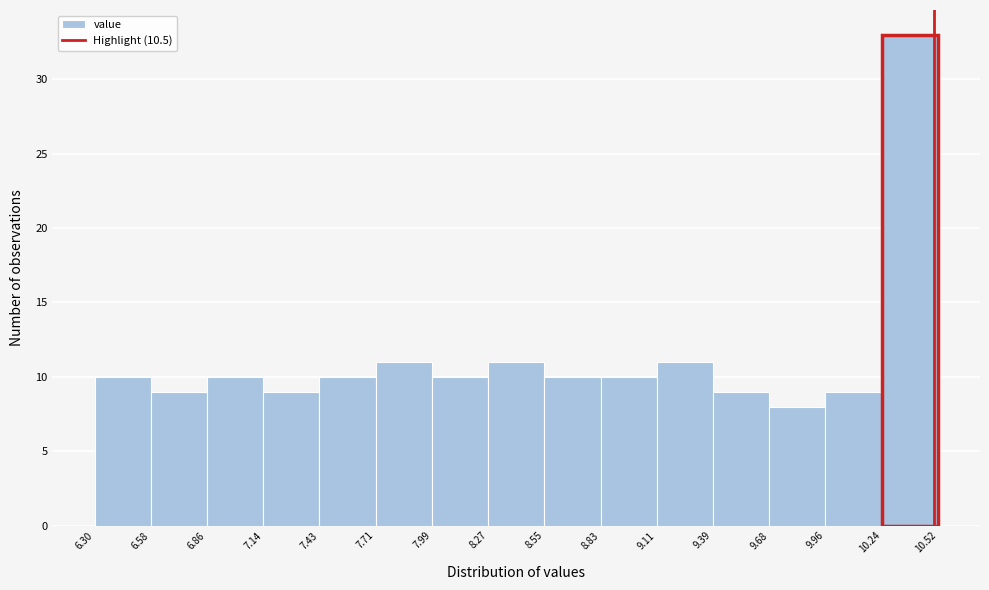

Reading left to right, transcribe this chart: for each bar, give the range it covers on the x-axis and its height. The values are not printed on the chart, so give them approximately, as read against the axis.

6.30 to 6.58: 10
6.58 to 6.86: 9
6.86 to 7.14: 10
7.14 to 7.43: 9
7.43 to 7.71: 10
7.71 to 7.99: 11
7.99 to 8.27: 10
8.27 to 8.55: 11
8.55 to 8.83: 10
8.83 to 9.11: 10
9.11 to 9.39: 11
9.39 to 9.68: 9
9.68 to 9.96: 8
9.96 to 10.24: 9
10.24 to 10.52: 33